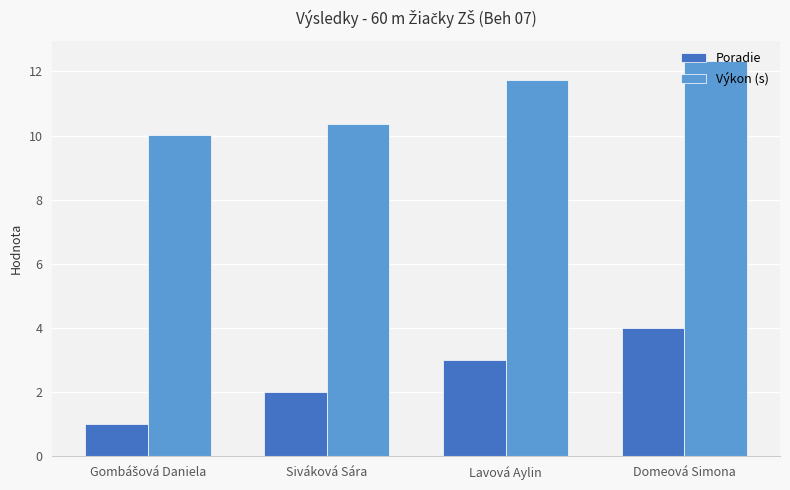

How many series are shown in this chart?

2